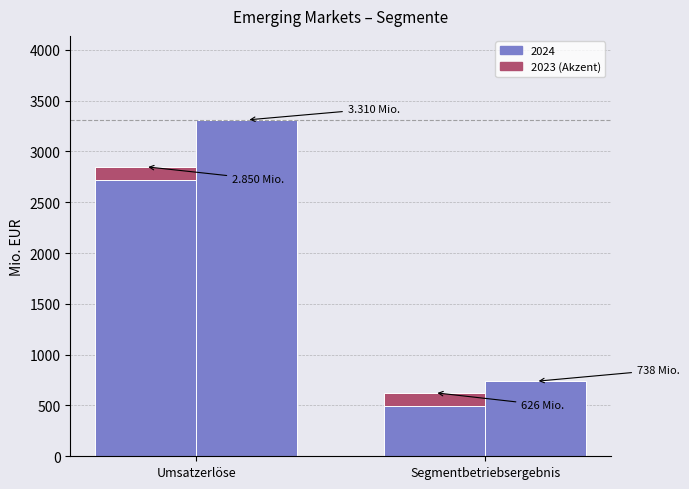

At which label is 2024 closest to 2024?

Umsatzerlöse